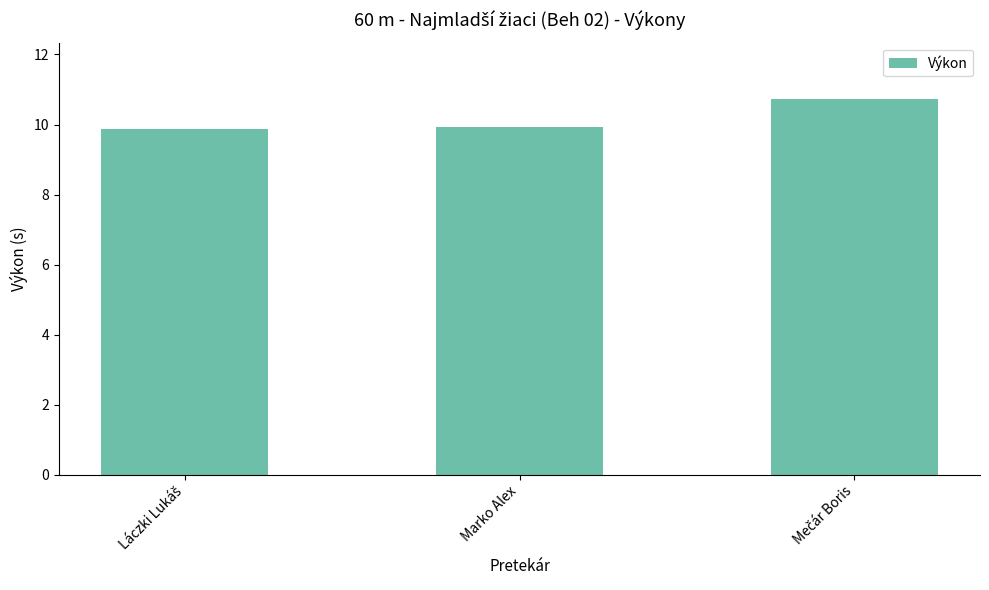

What is the smallest value displayed?

9.9